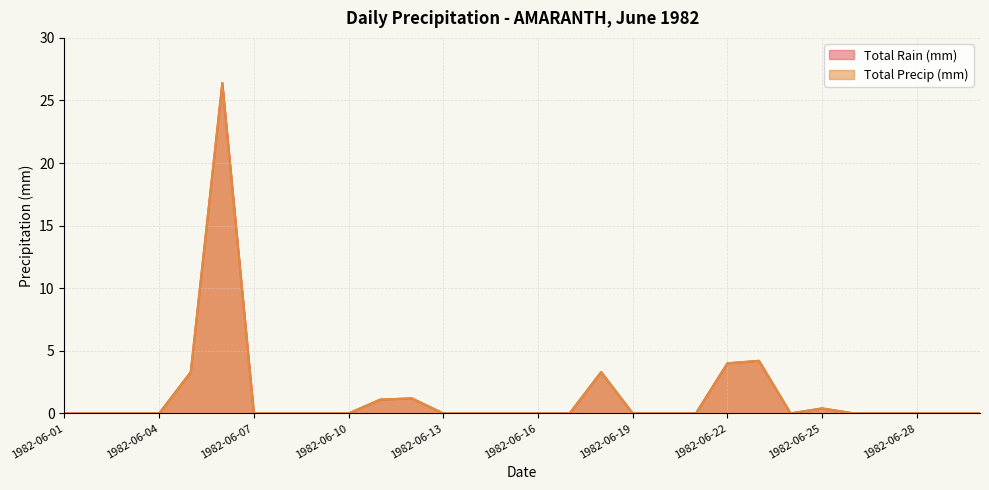

True or false: Total Precip (mm) has more than 1 points higher than both neighbors.

True